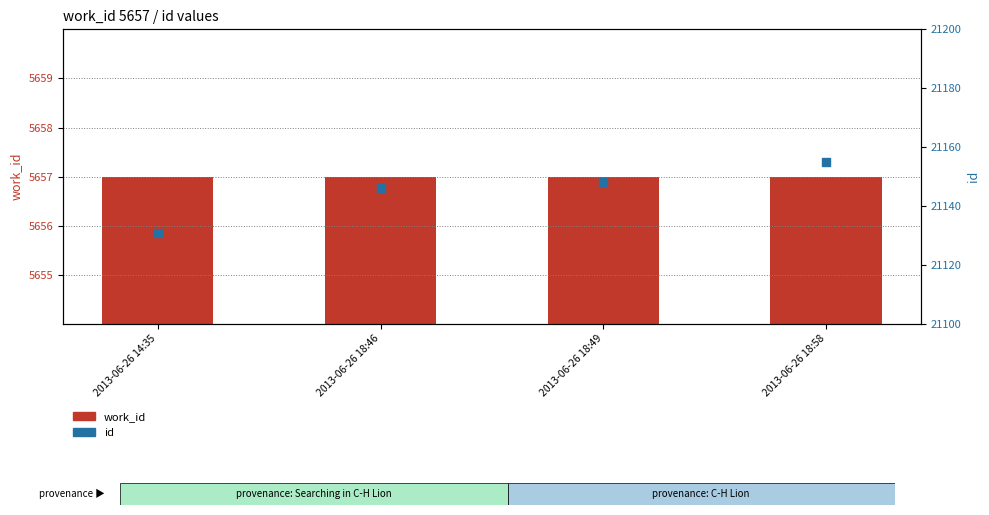

Which series contains the lowest Y value?

work_id